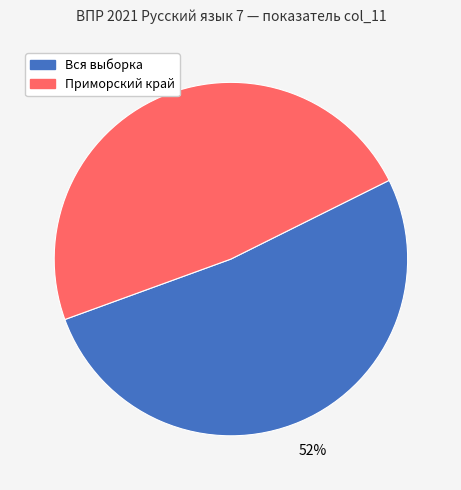

How many segments does this pie chart have?

2